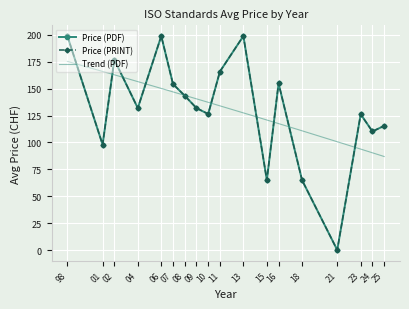

True or false: Price (PDF) and Price (PRINT) intersect in this chart.

False